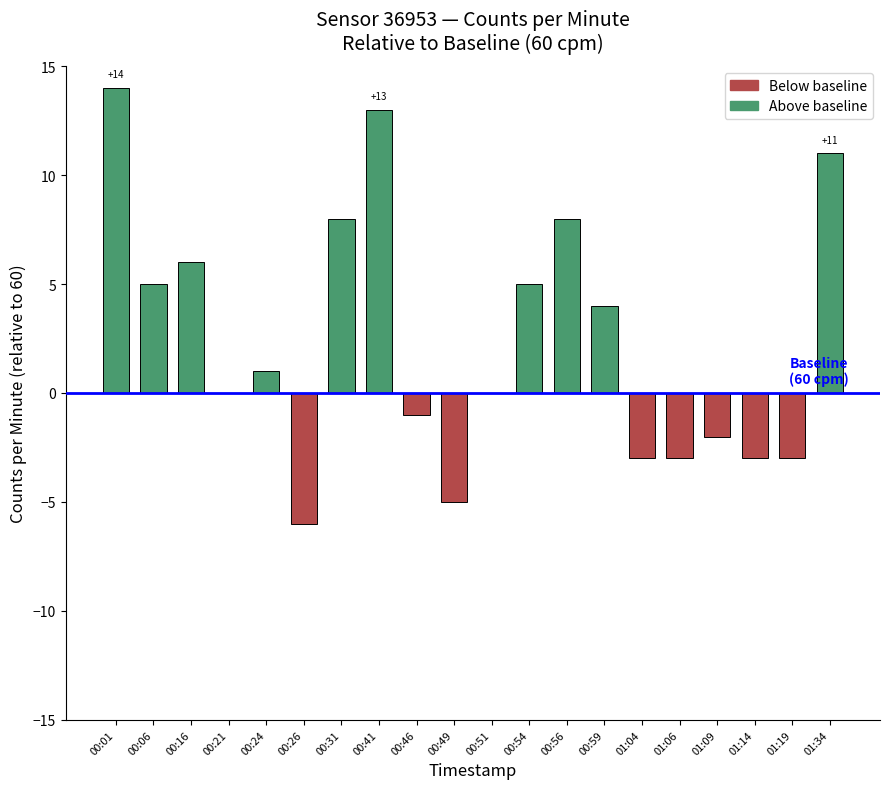

How many series are shown in this chart?

1